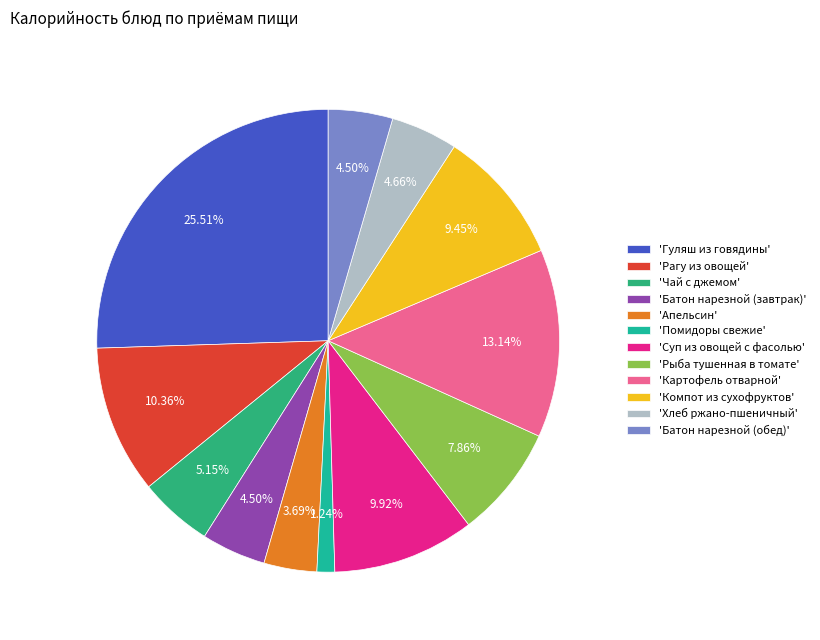

What is the smallest slice in the pie chart?

'Помидоры свежие'